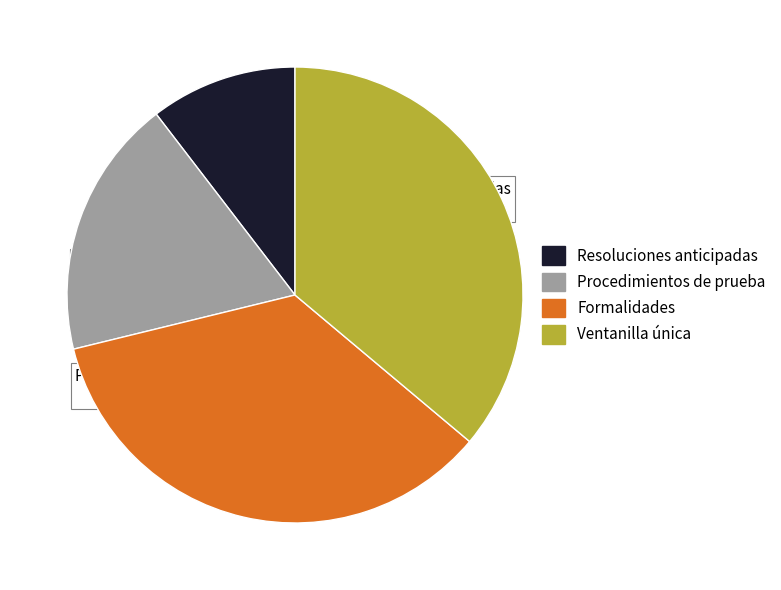

Is there a majority slice in this chart?

No